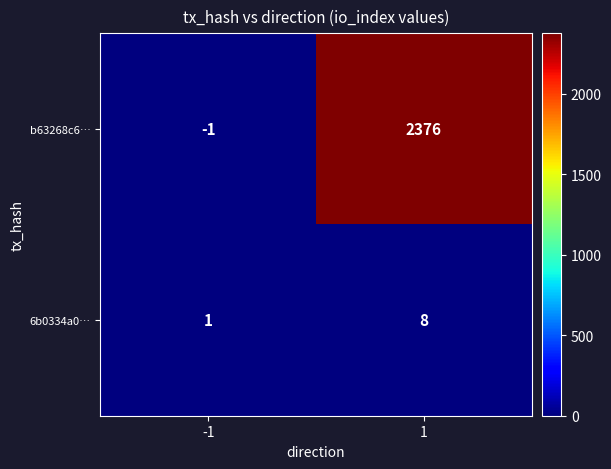

How many values in b63268c6… are below zero?

1